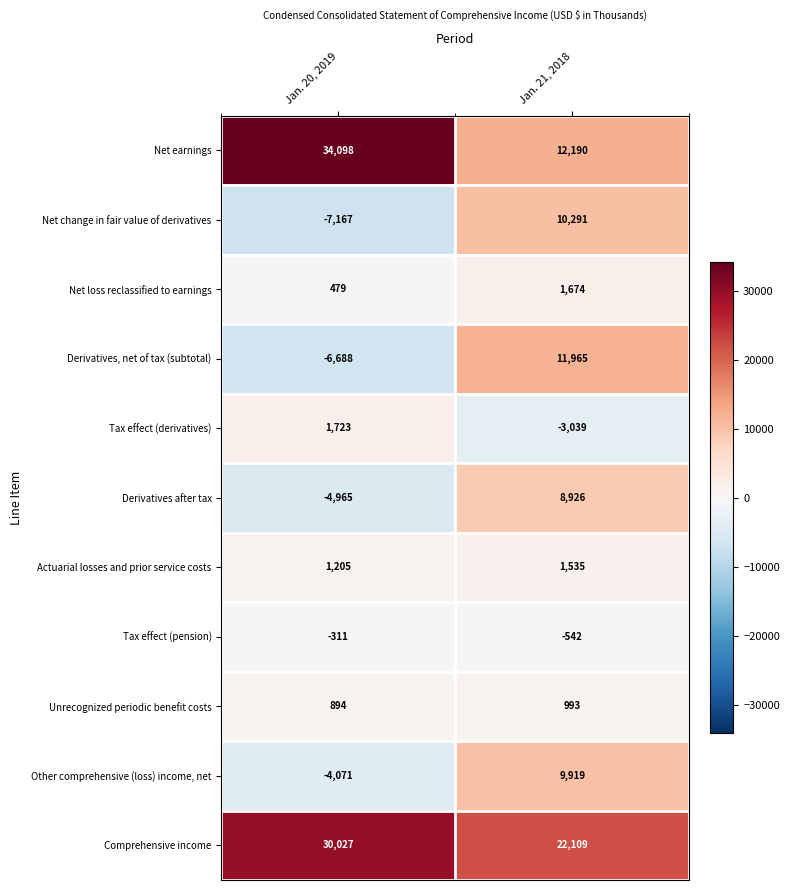

Between Jan. 20, 2019 and Jan. 21, 2018, which series saw the biggest shift?

Net earnings